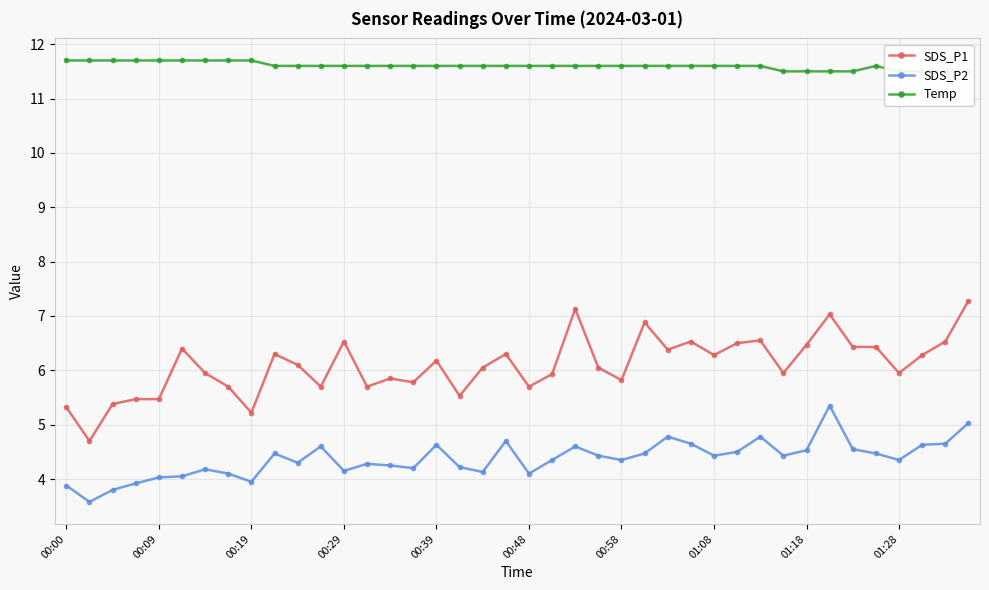

True or false: Temp has a value of 16.7 at 25.

False